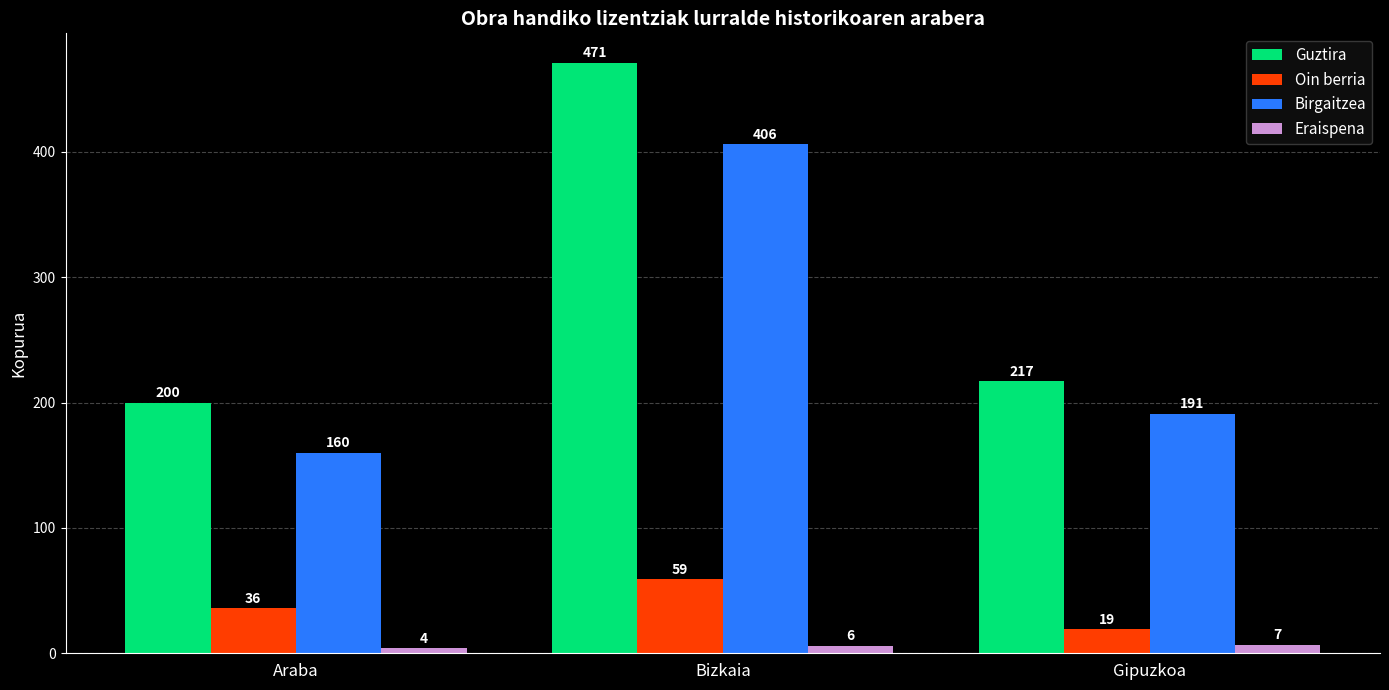

Reading left to right, what are all the values shown in this chart?

Guztira: Araba=200	Bizkaia=471	Gipuzkoa=217
Oin berria: Araba=36	Bizkaia=59	Gipuzkoa=19
Birgaitzea: Araba=160	Bizkaia=406	Gipuzkoa=191
Eraispena: Araba=4	Bizkaia=6	Gipuzkoa=7